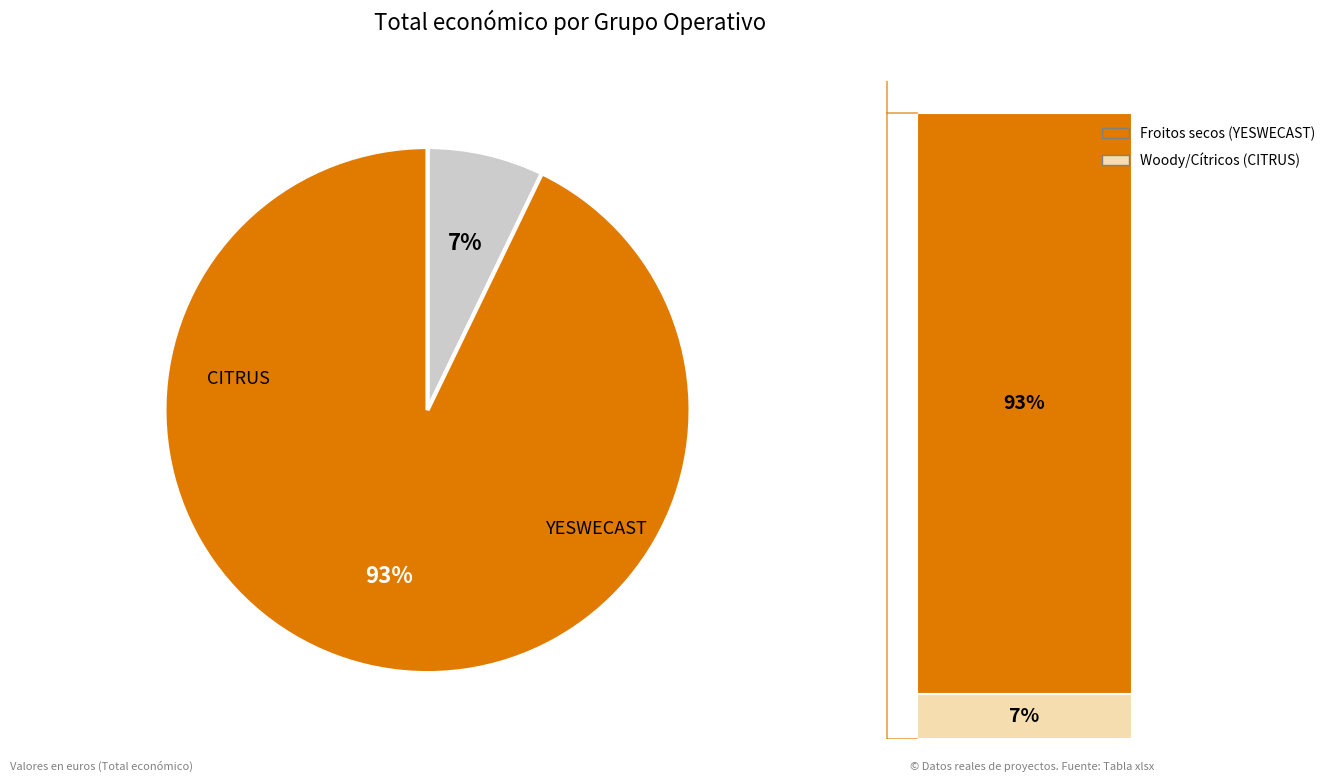

Is it true that Grupo Operativo CITRUS is 18% of the pie?

False